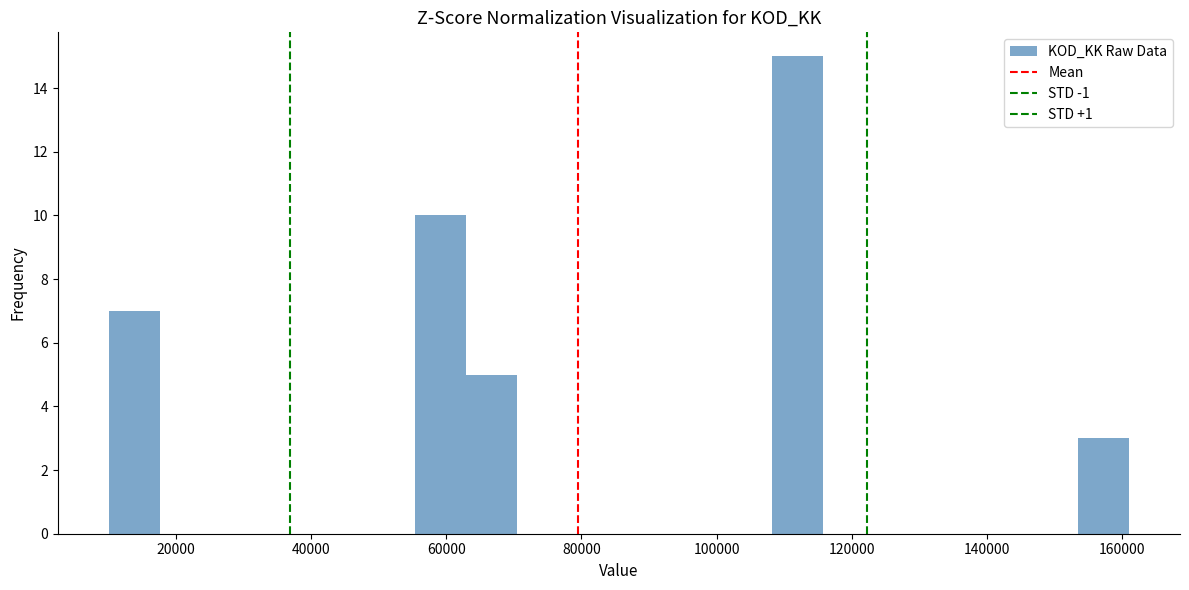

Read against the x-axis, roughly where is the centre of the tallest bar?

112000